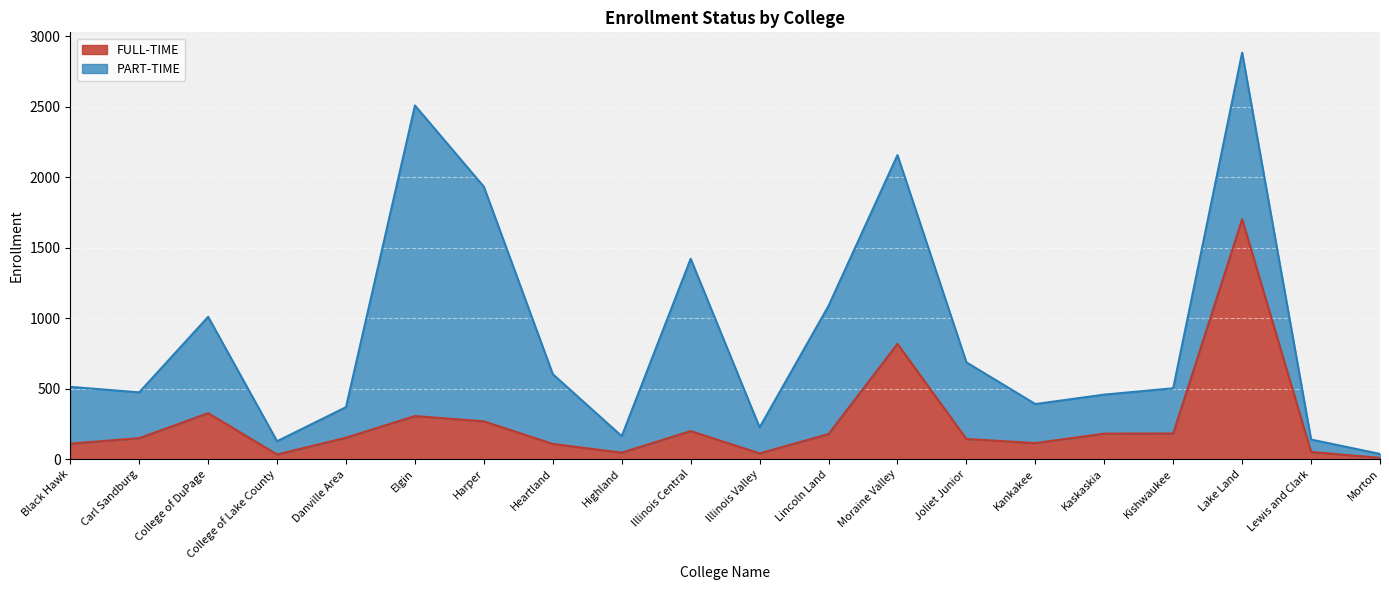

Does the chart display data point markers on the line(s)?

No